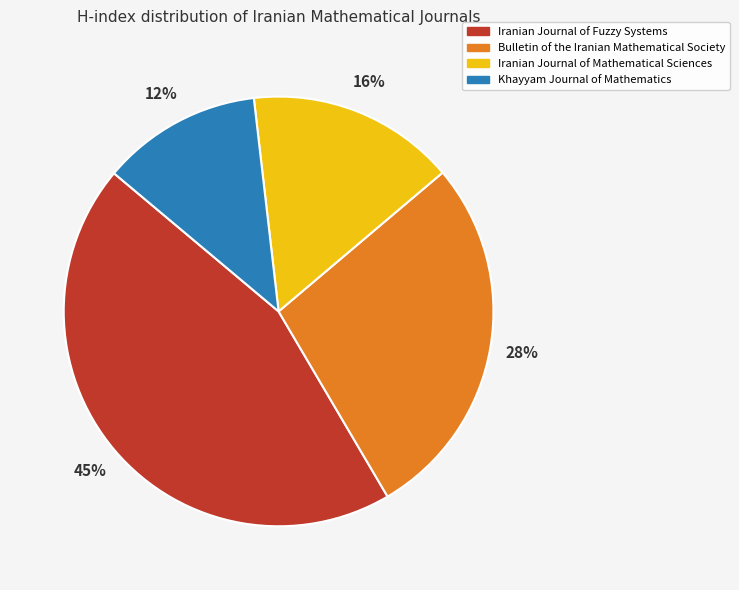

Is there a majority slice in this chart?

No